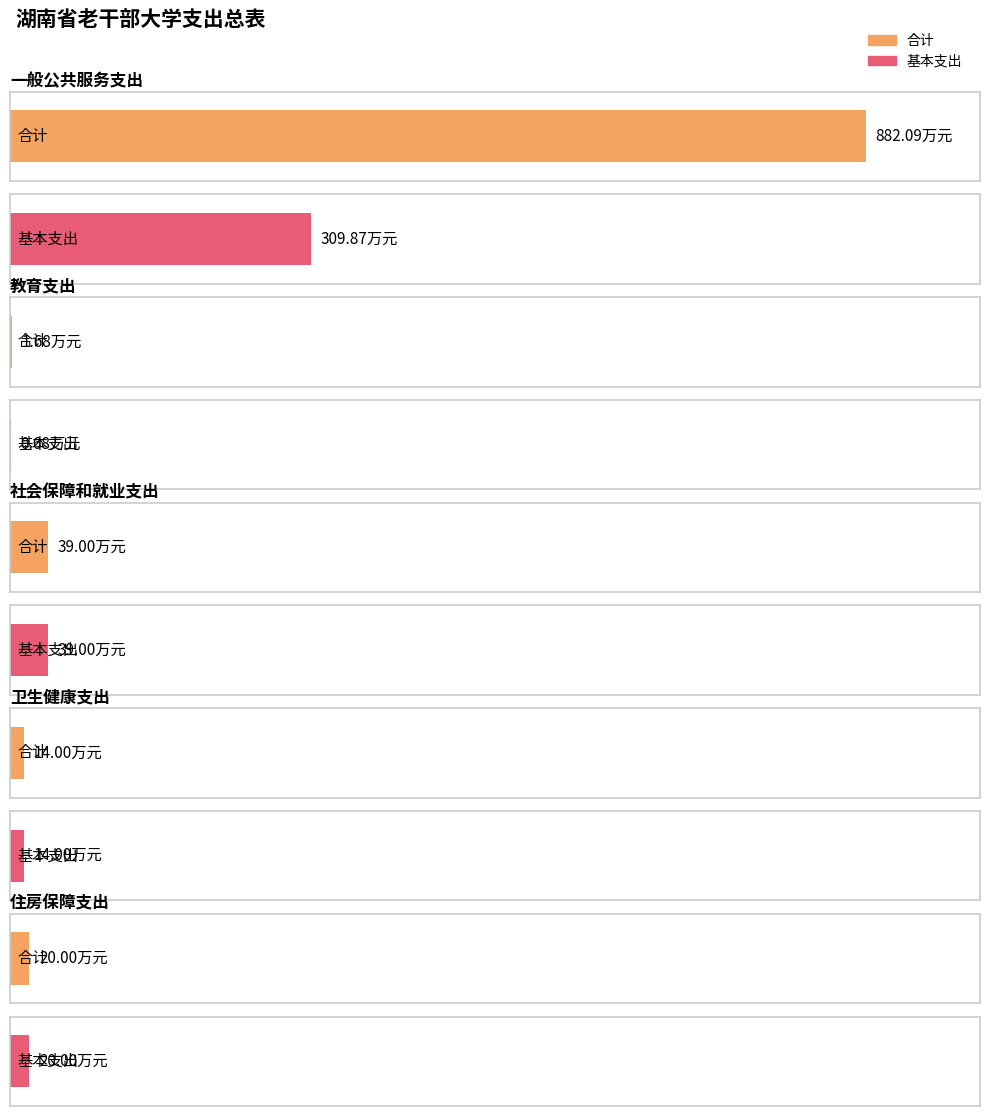

Reading right to left, transcribe all the data shown in this chart.

合计: 住房保障支出=20.0	卫生健康支出=14.0	社会保障和就业支出=39.0	教育支出=1.7	一般公共服务支出=882.1
基本支出: 住房保障支出=20.0	卫生健康支出=14.0	社会保障和就业支出=39.0	教育支出=0.7	一般公共服务支出=309.9